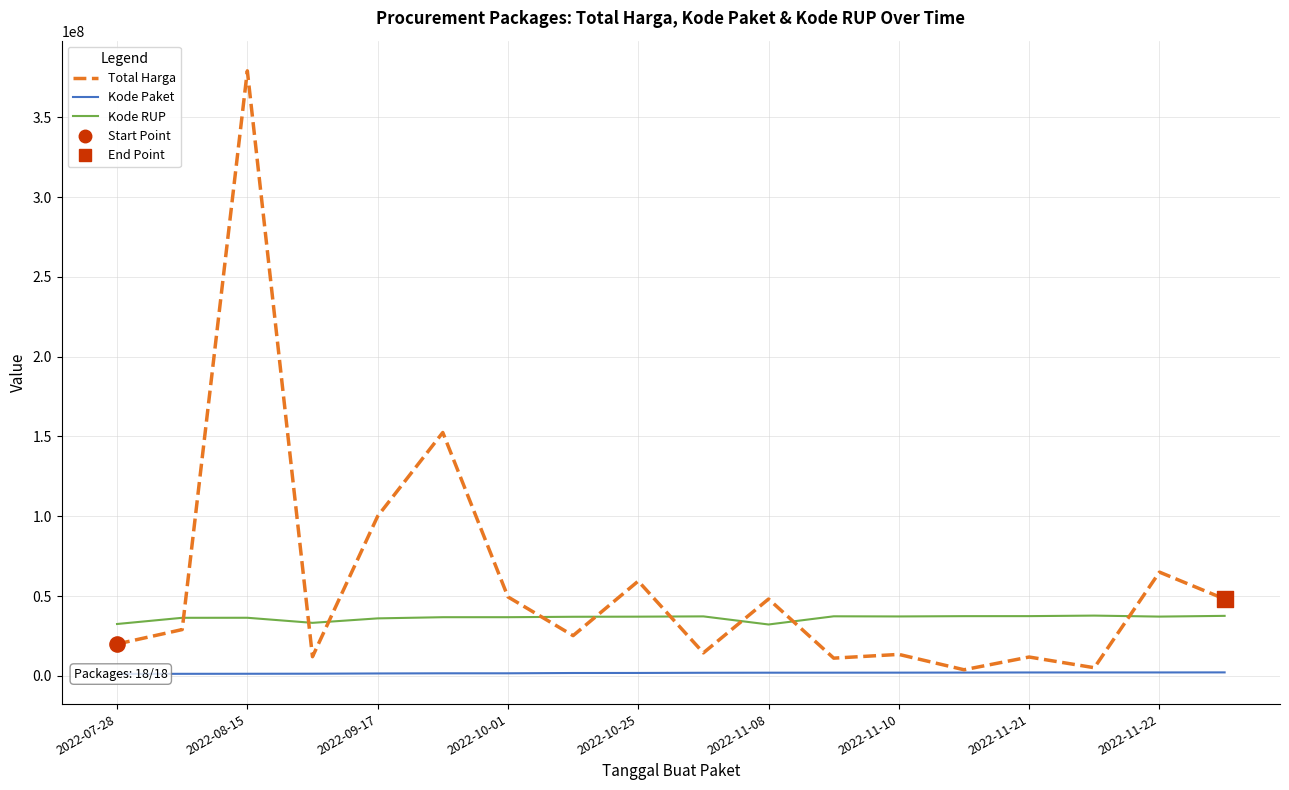

What is the total value across all series at 17?

87904915